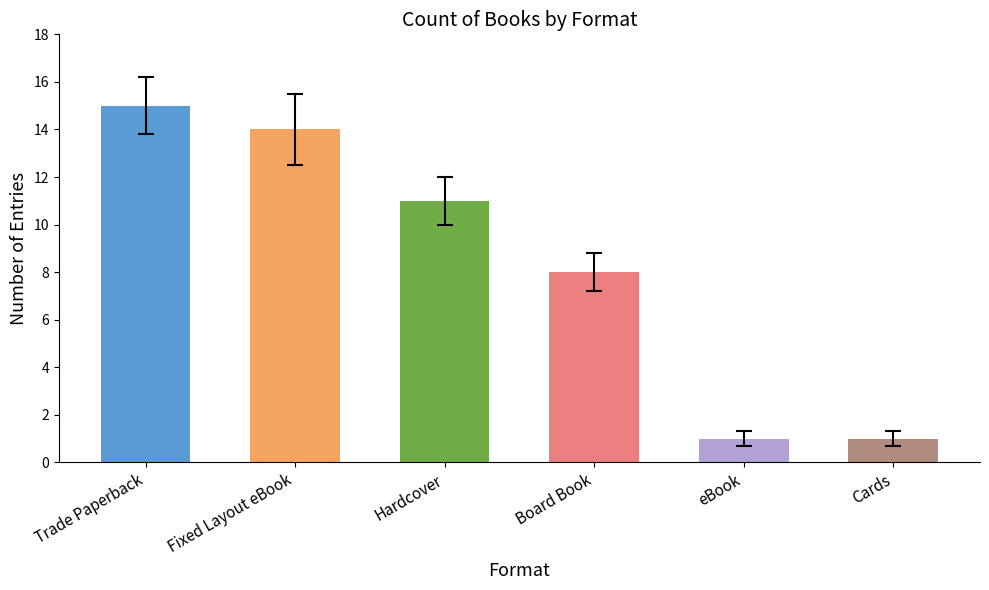

What is the label of the 1st bar from the left?

Trade Paperback